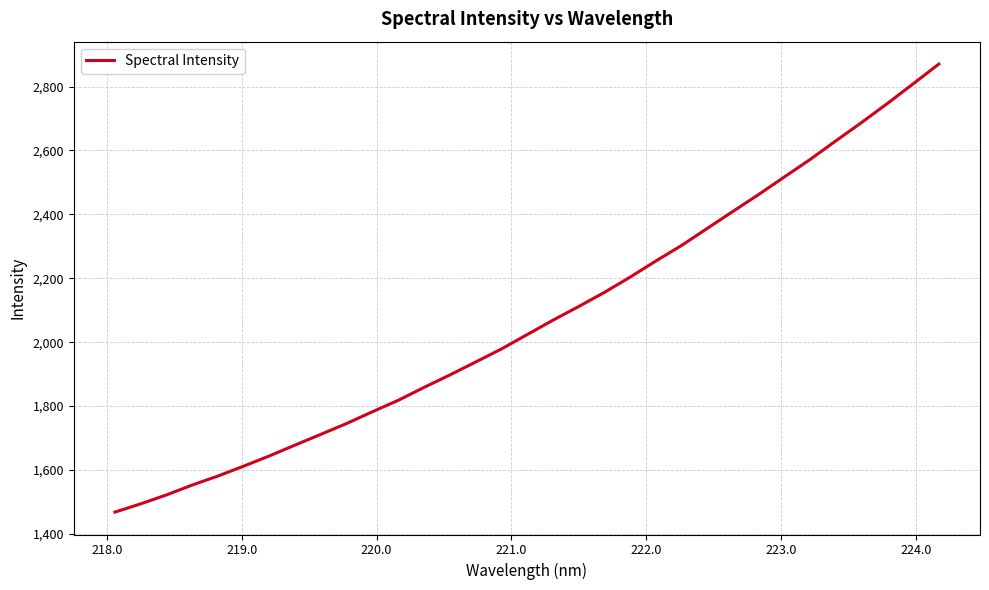

What is the difference between the maximum and minimum values?

1402.2